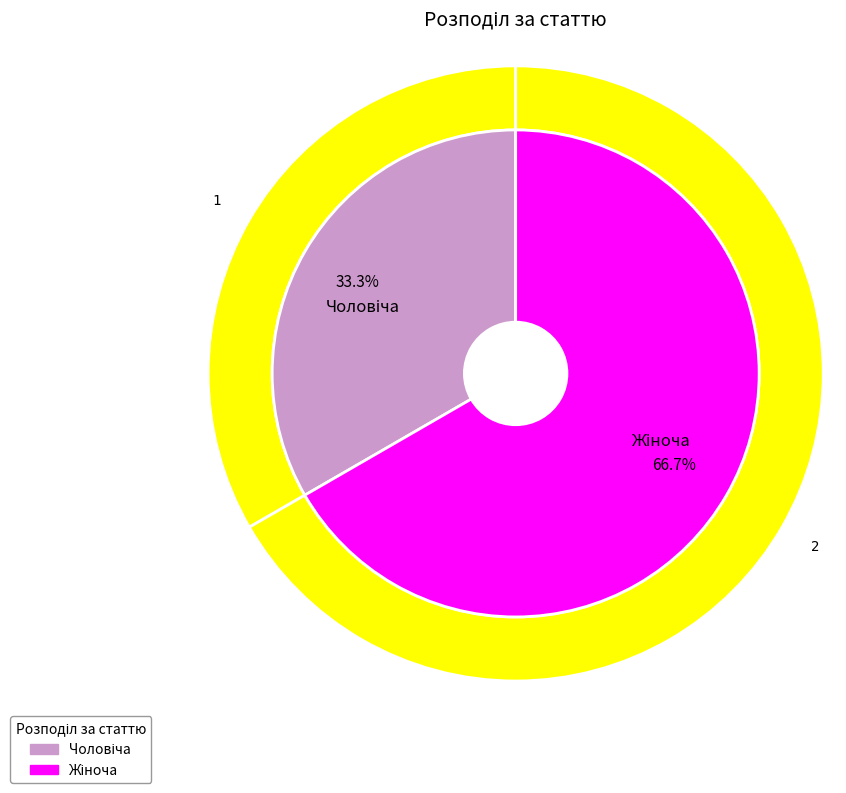

Combined, what portion of the pie is Чоловіча and Жіноча?

100.0%